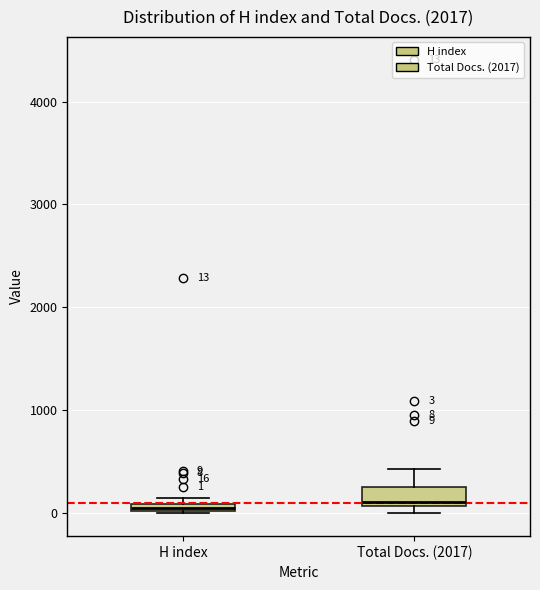

Comparing the boxes themselves (not the whiskers), which one is the tallest?

Total Docs. (2017)